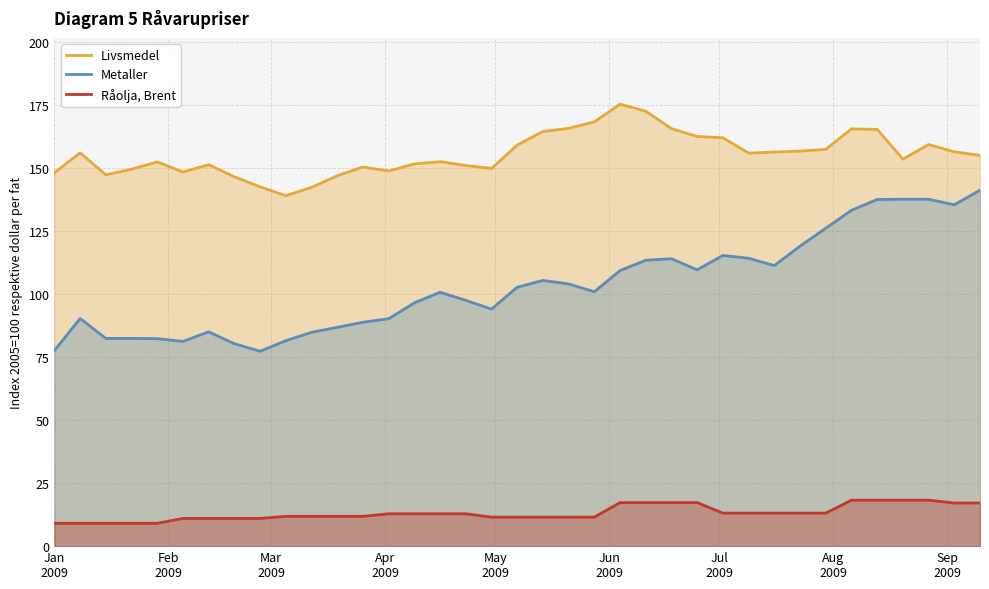

What are all the series names shown in the legend?

Livsmedel, Metaller, Råolja, Brent